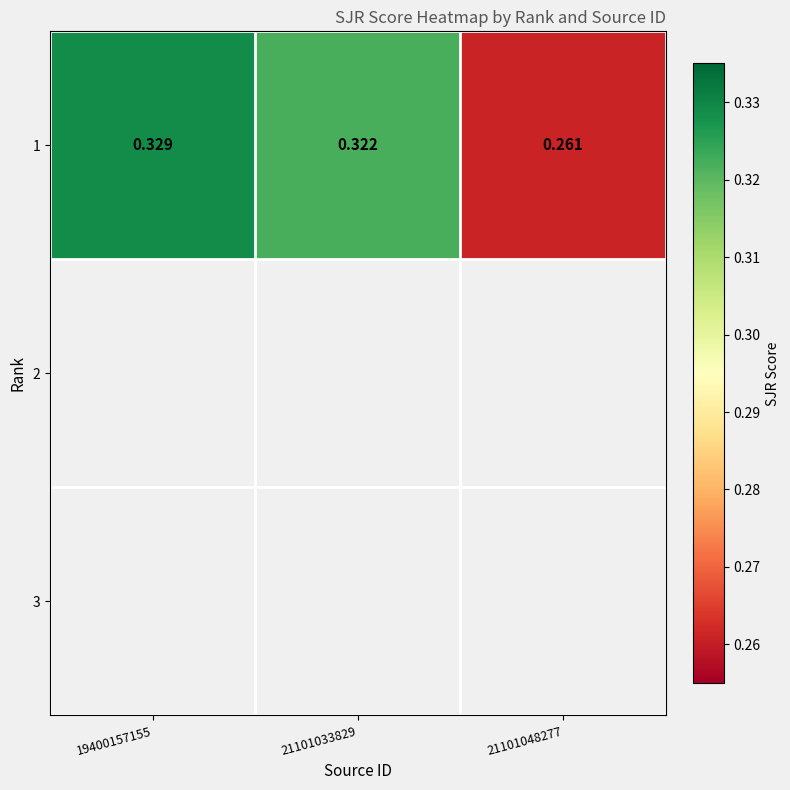

The chart shows a value of 0.3 at 21101048277. True or false?

False